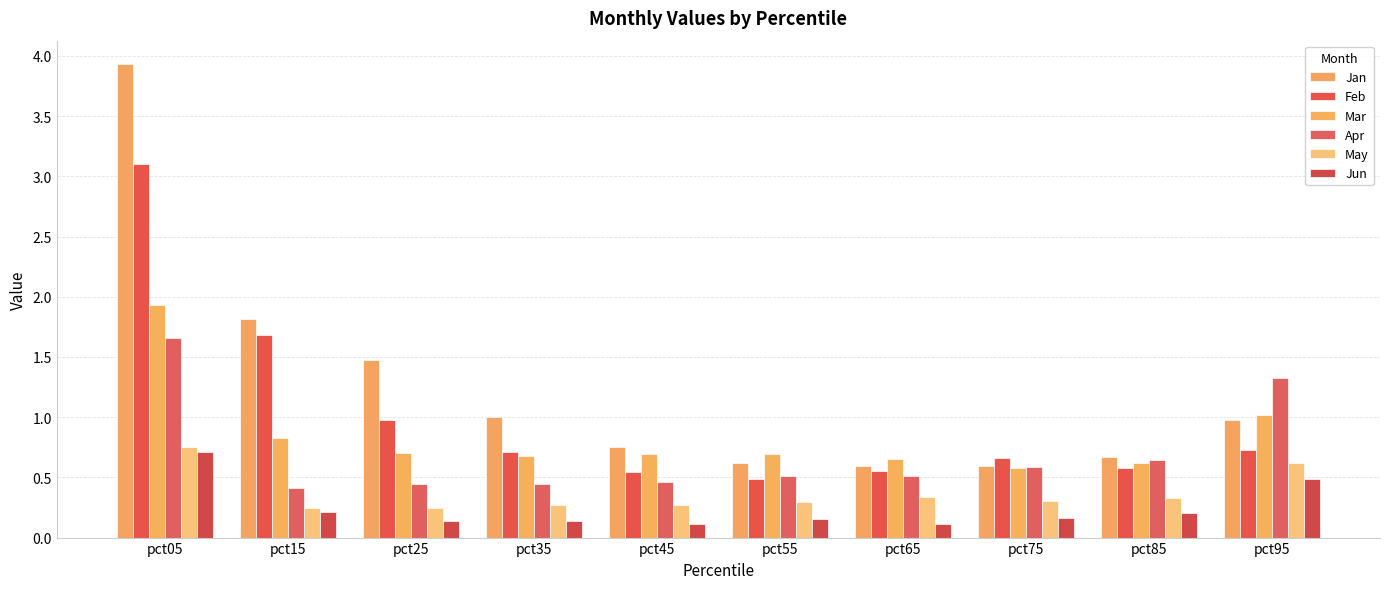

What value does the Mar series have at pct25?

0.7